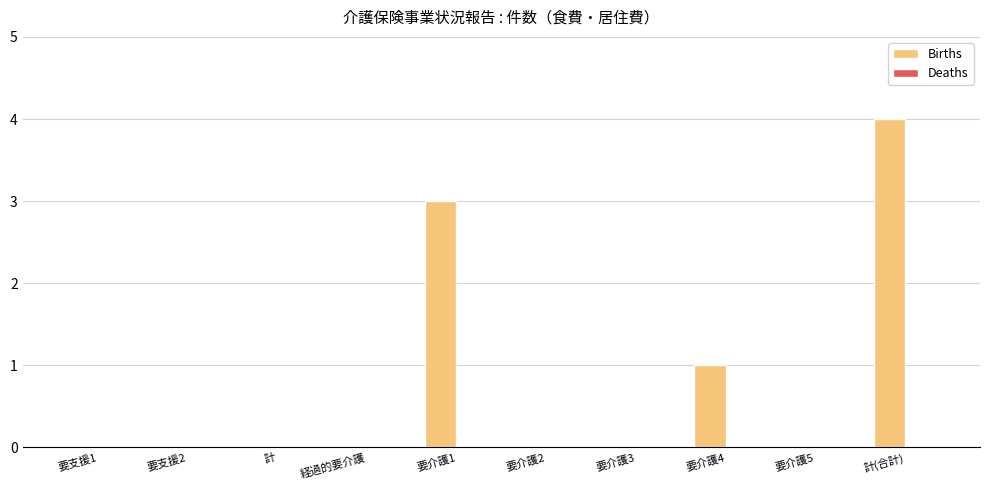

Between 要支援2 and 要介護1, which is larger?

要介護1